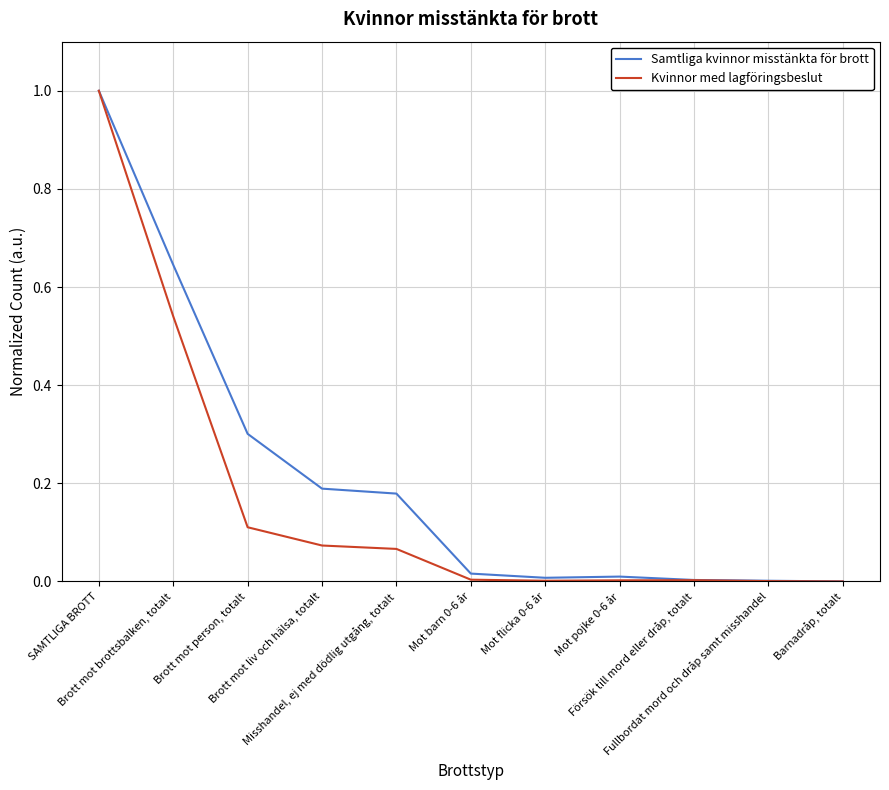

What is the maximum value shown in the chart?

1.0